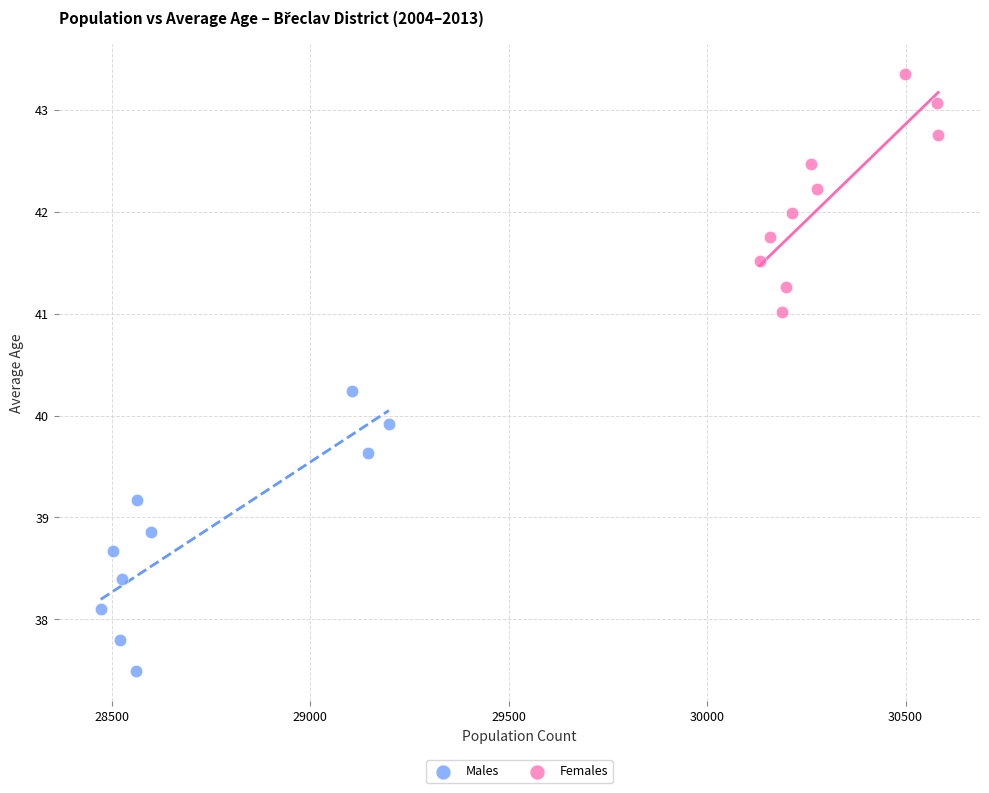

Which series contains the highest Y value?

Females